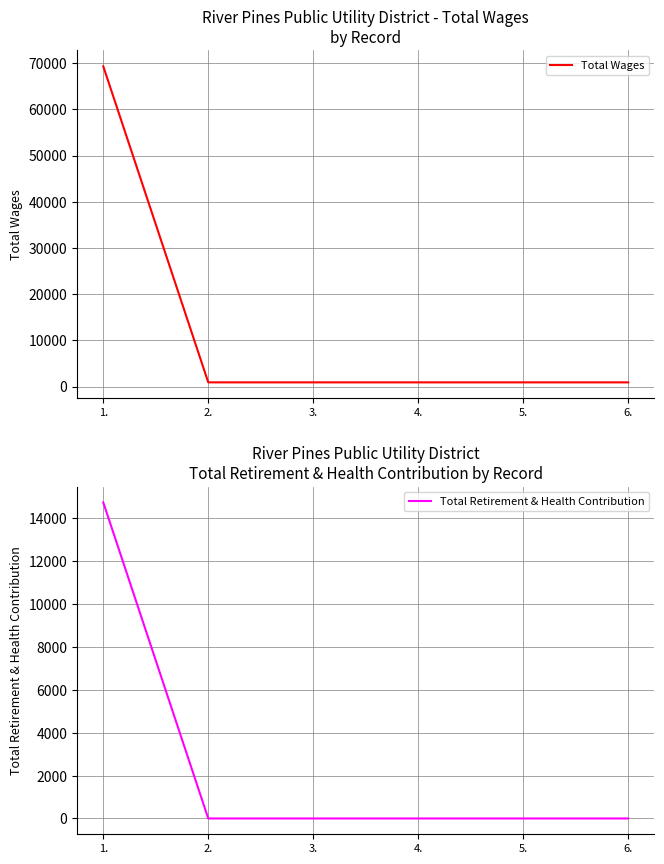

What are all the series names shown in the legend?

Total Wages, Total Retirement & Health Contribution